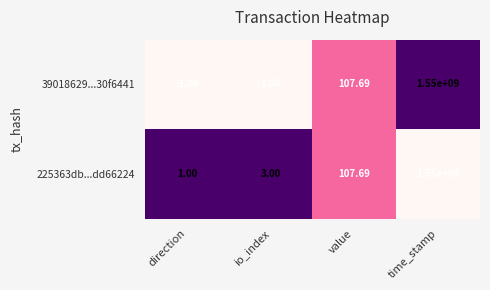

Which category has the lowest value in the 39018629...30f6441 series?

direction